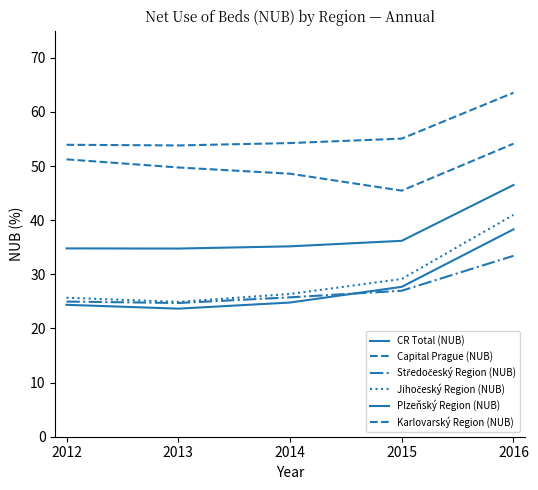

Is this an area chart (filled region under the line)?

No